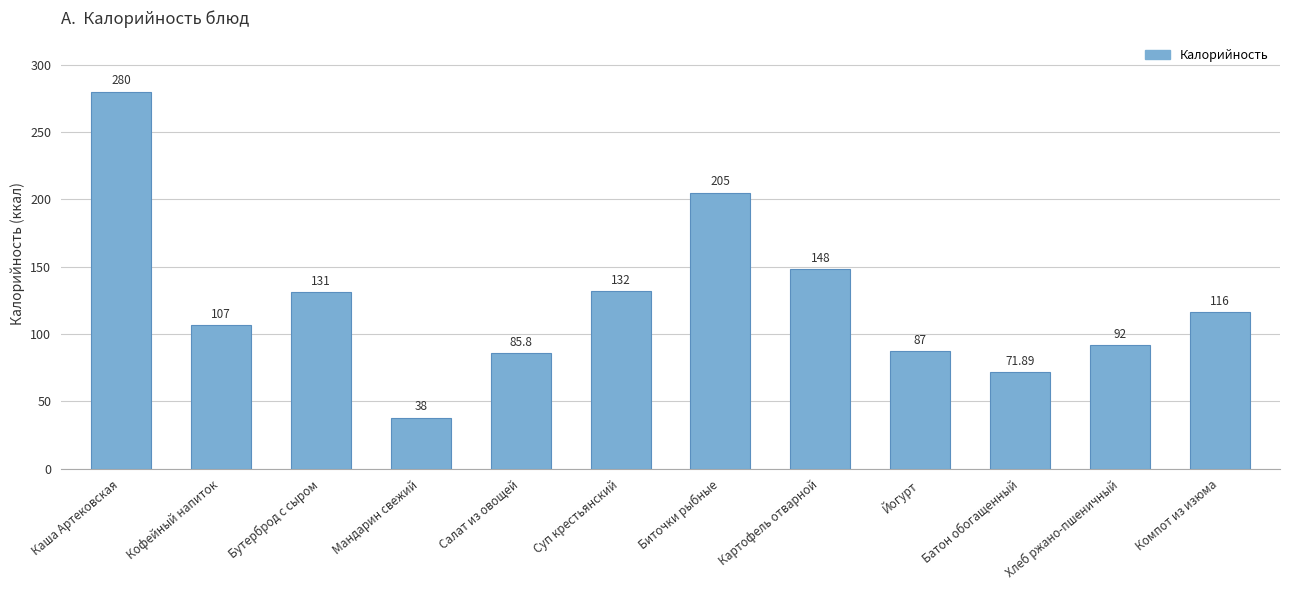

Rank the categories by value from highest to lowest.

Каша Артековская, Биточки рыбные, Картофель отварной, Суп крестьянский, Бутерброд с сыром, Компот из изюма, Кофейный напиток, Хлеб ржано-пшеничный, Йогурт, Салат из овощей, Батон обогащенный, Мандарин свежий